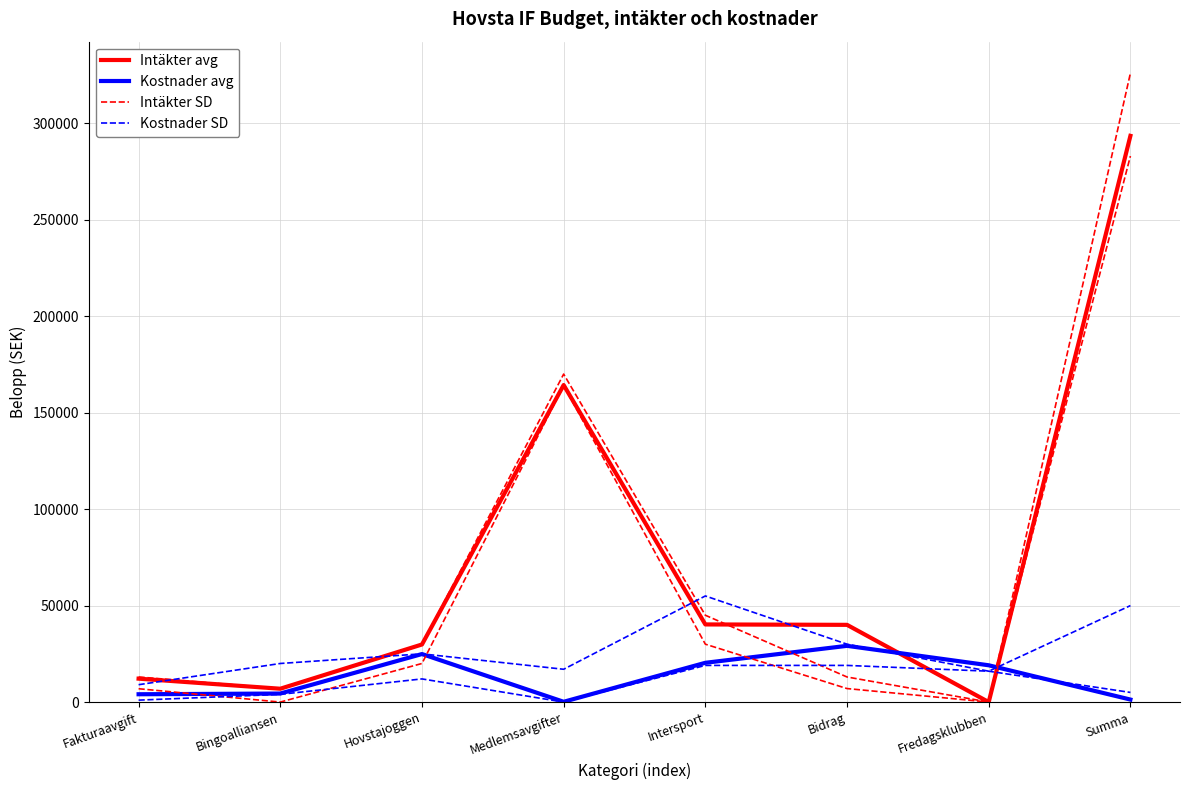

After their last crossing, which series has the higher values: Intäkter avg or Kostnader avg?

Intäkter avg